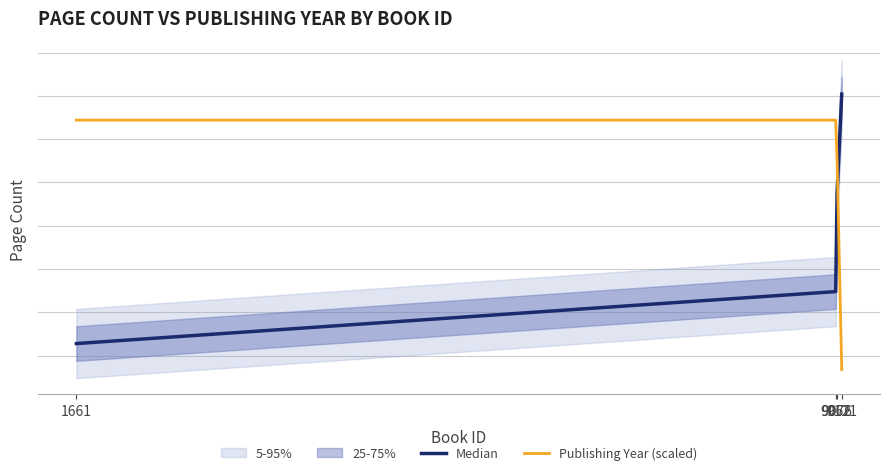

True or false: Publishing Year (scaled) has a value of 569 at 9062.

False